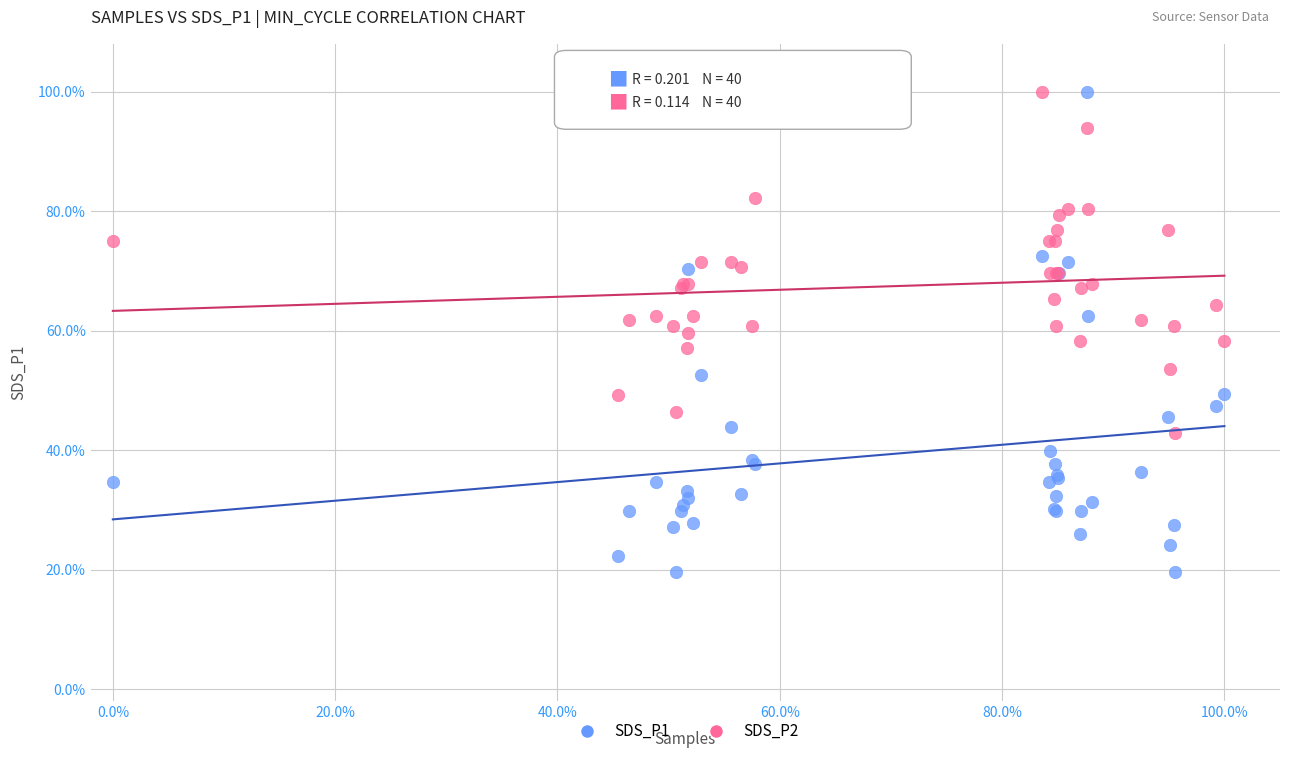

Which series reaches the minimum Y coordinate?

SDS_P1